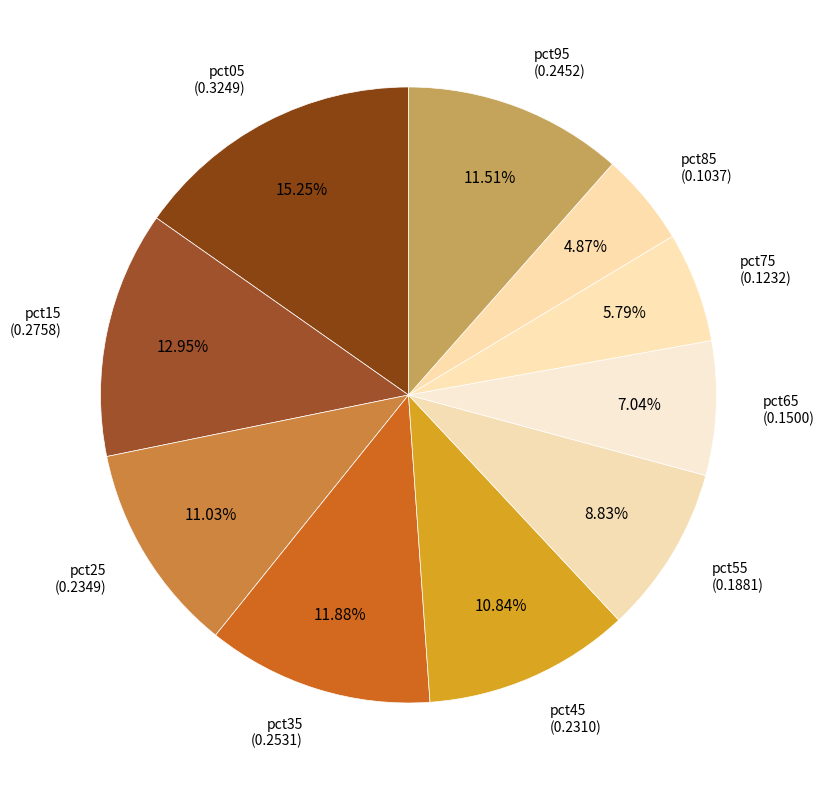

Count the number of slices in the pie.

10